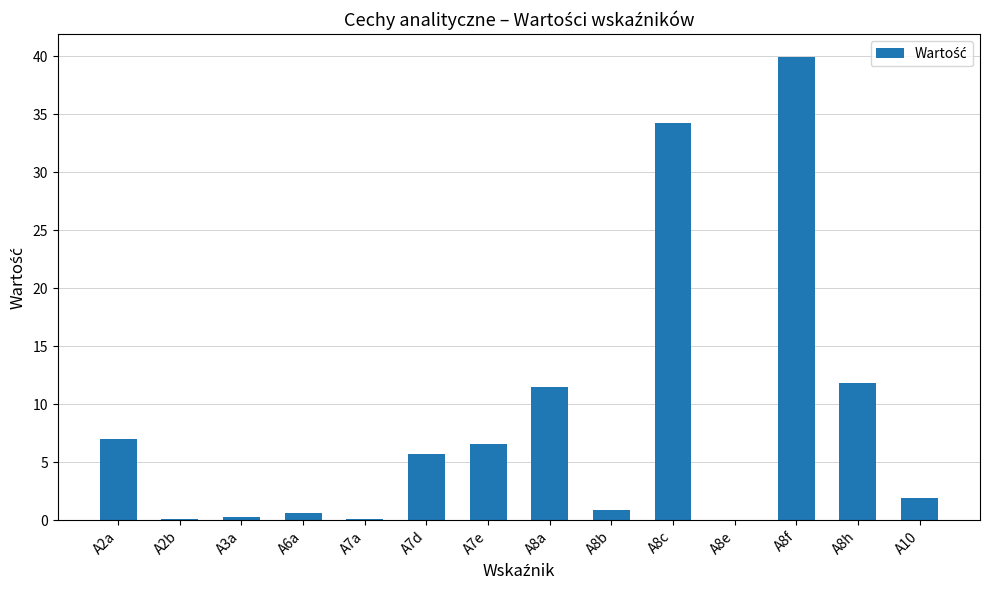

What is the approximate value at A8f?

39.9